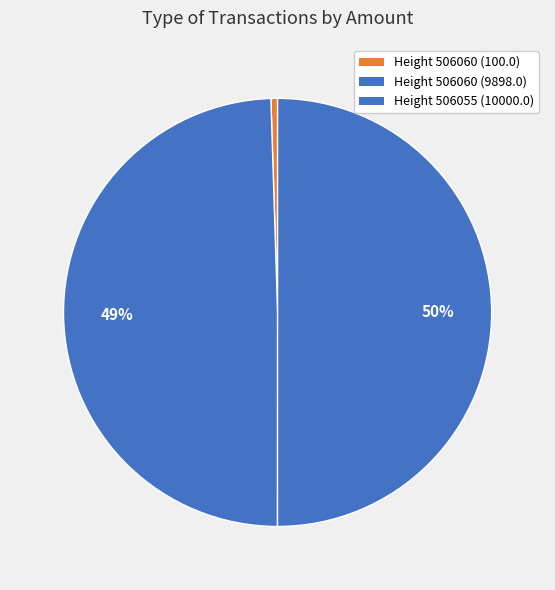

How many slices are in this pie chart?

3